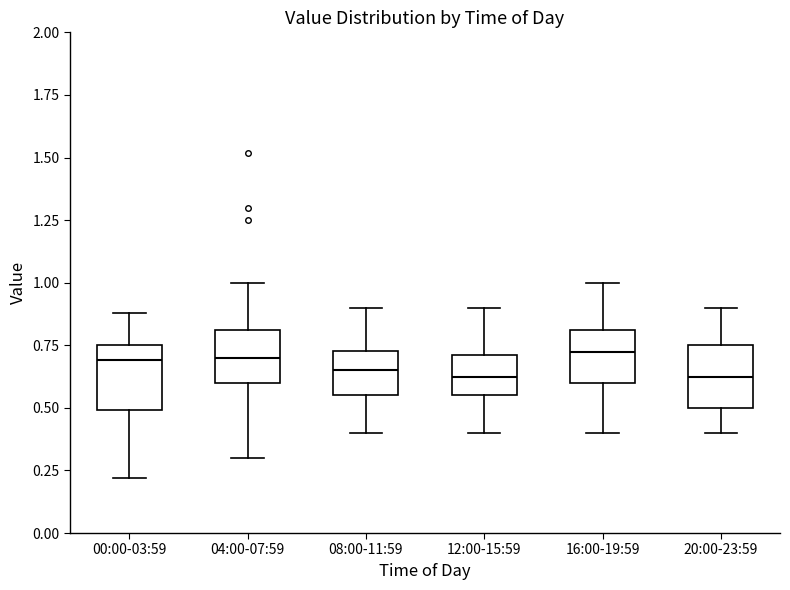

Reading left to right, transcribe this box plot: for each box, give where its median line is, the range the box spans, and where its two whiskers end, as read against the y-axis. The values are not printed on the chart, so give them approximately, as read against the axis.

00:00-03:59: median 0.70, box 0.50 to 0.75, whiskers 0.20 to 0.90
04:00-07:59: median 0.70, box 0.60 to 0.80, whiskers 0.30 to 1.00
08:00-11:59: median 0.65, box 0.55 to 0.75, whiskers 0.40 to 0.90
12:00-15:59: median 0.65, box 0.55 to 0.70, whiskers 0.40 to 0.90
16:00-19:59: median 0.75, box 0.60 to 0.80, whiskers 0.40 to 1.00
20:00-23:59: median 0.65, box 0.50 to 0.75, whiskers 0.40 to 0.90